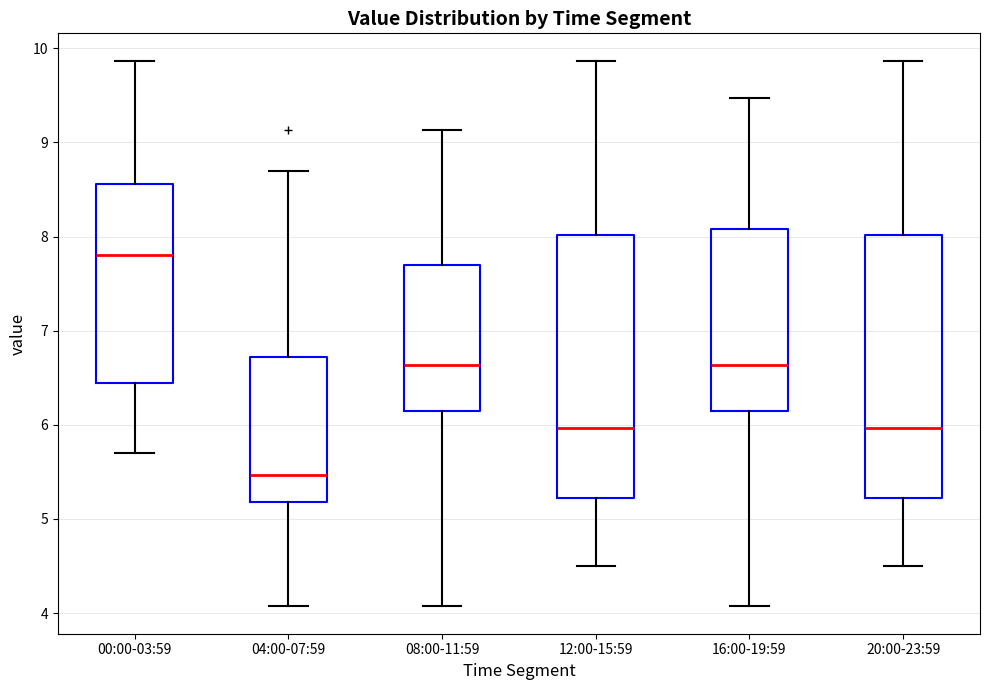

Where does the upper whisker of the box for 08:00-11:59 end on the y-axis? The values are not printed on the chart, so give them approximately, as read against the axis.

9.1